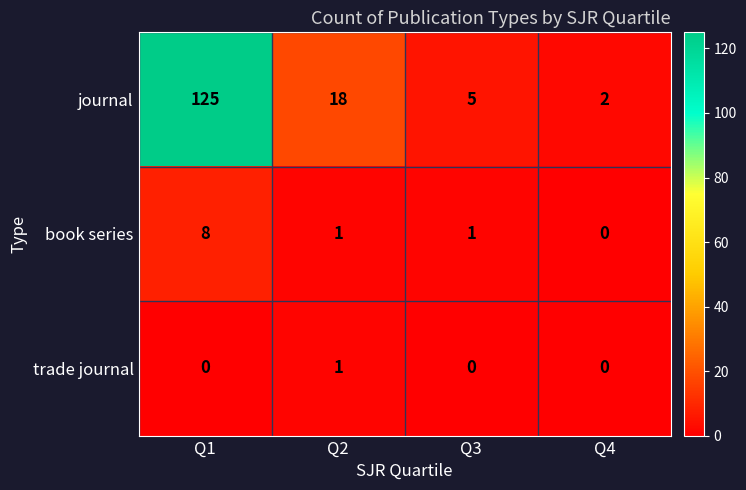

Between Q1 and Q3, which series saw the biggest shift?

journal